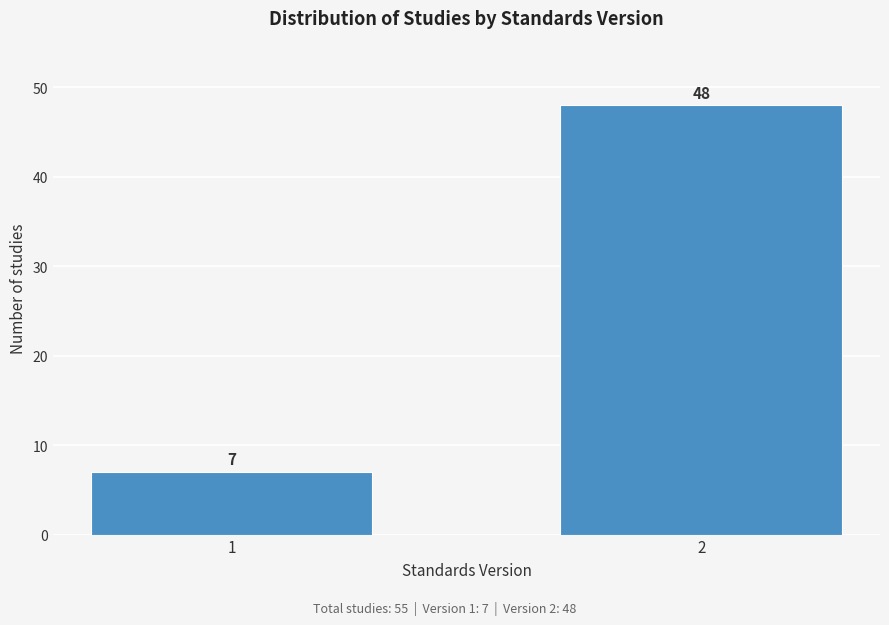

Reading left to right, extract all data points from this chart.

7	48